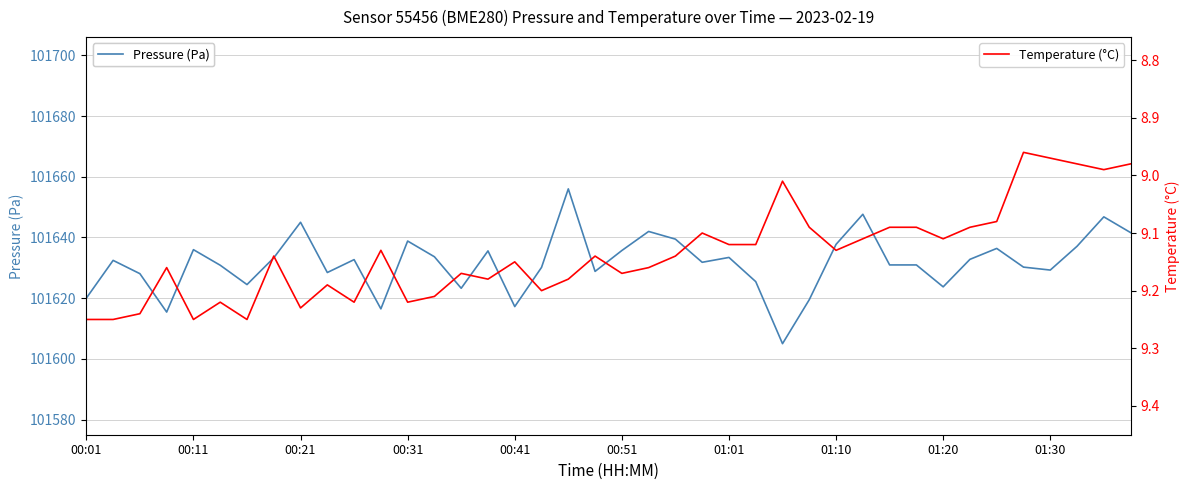

Rank the series by their maximum value, from highest to lowest.

Pressure (Pa), Temperature (°C)